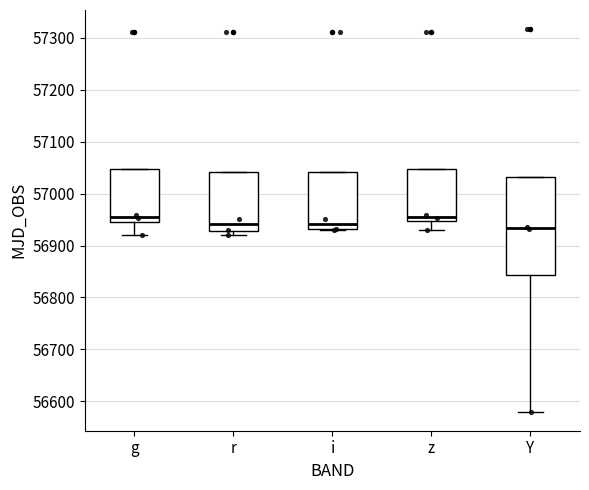

Comparing the boxes themselves (not the whiskers), which one is the tallest?

Y